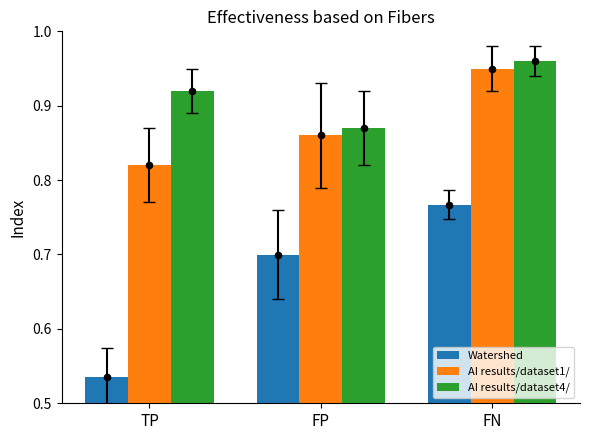

Is the value of AI results/dataset4/ at FN greater than the value of AI results/dataset1/ at TP?

Yes